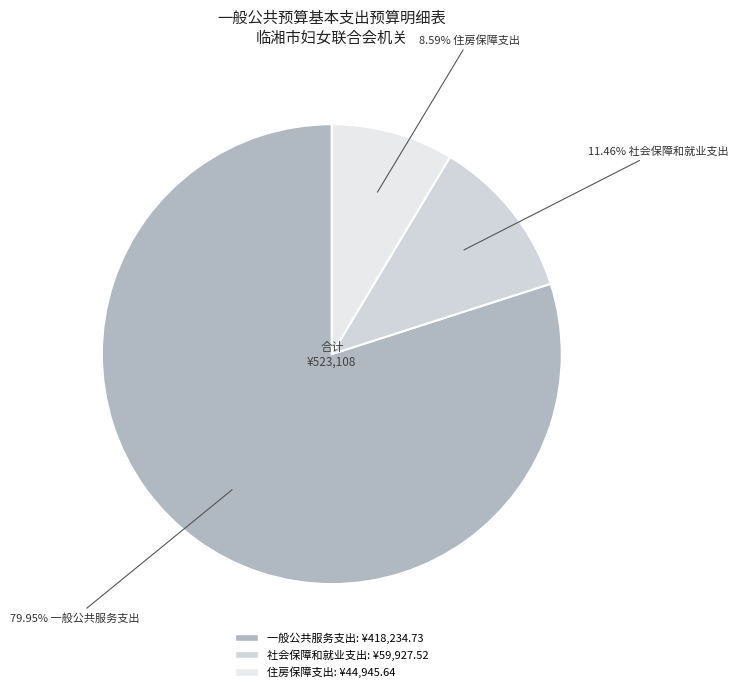

Count the number of slices in the pie.

3